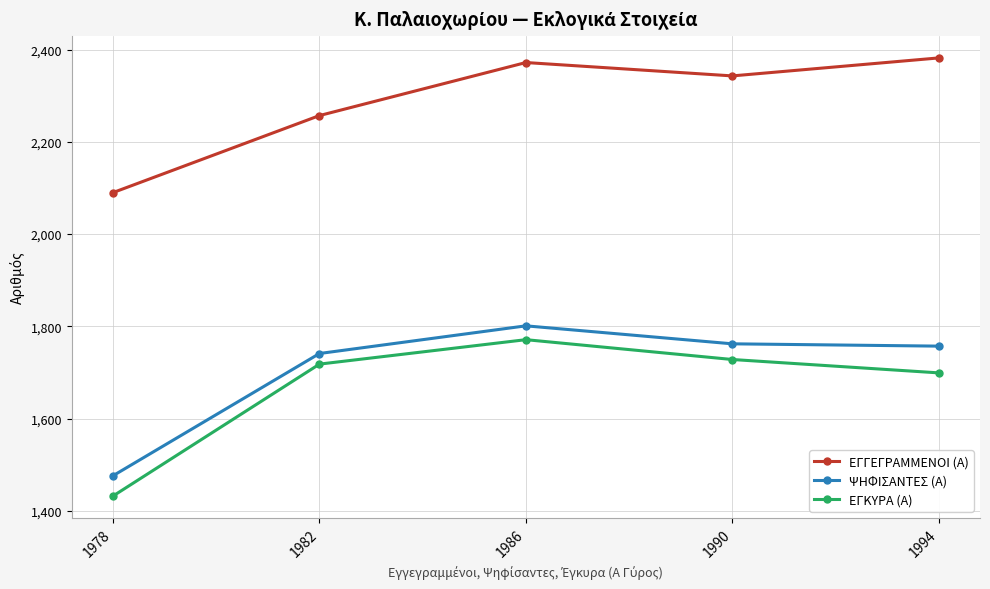

Reading right to left, what are all the values shown in this chart?

ΕΓΓΕΓΡΑΜΜΕΝΟΙ (Α): 2382	2343	2372	2257	2090
ΨΗΦΙΣΑΝΤΕΣ (Α): 1757	1762	1801	1741	1476
ΕΓΚΥΡΑ (Α): 1699	1728	1771	1718	1432